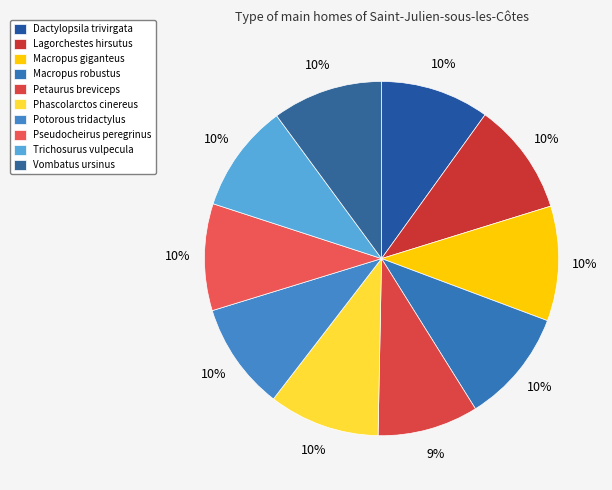

What is the total percentage of Phascolarctos cinereus and Vombatus ursinus?

20.2%